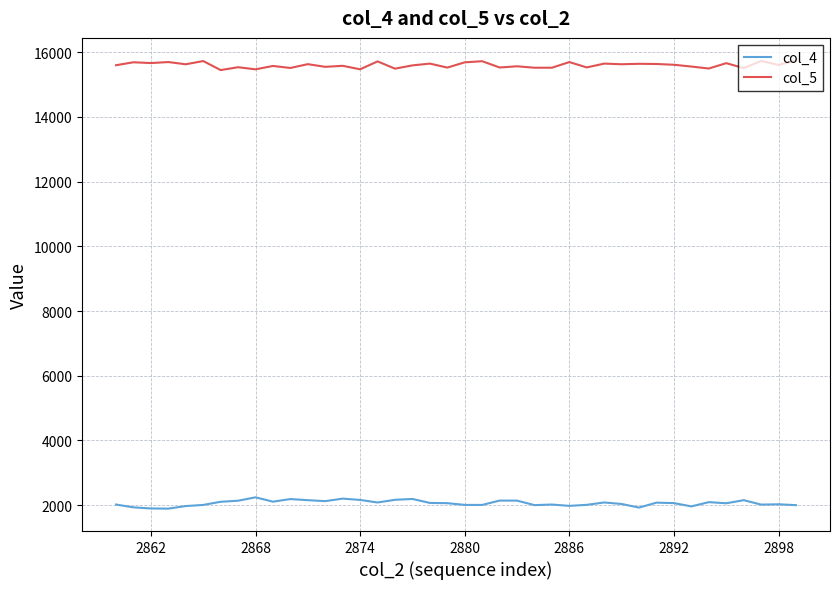

True or false: col_4 and col_5 cross at least once.

False